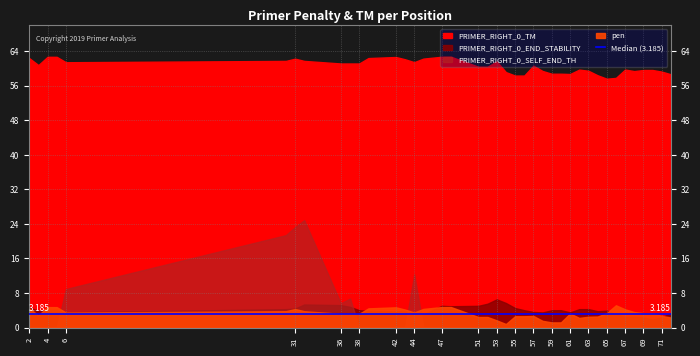

Is the value of PRIMER_RIGHT_0_END_STABILITY at 42 greater than the value of pen at 36?

Yes